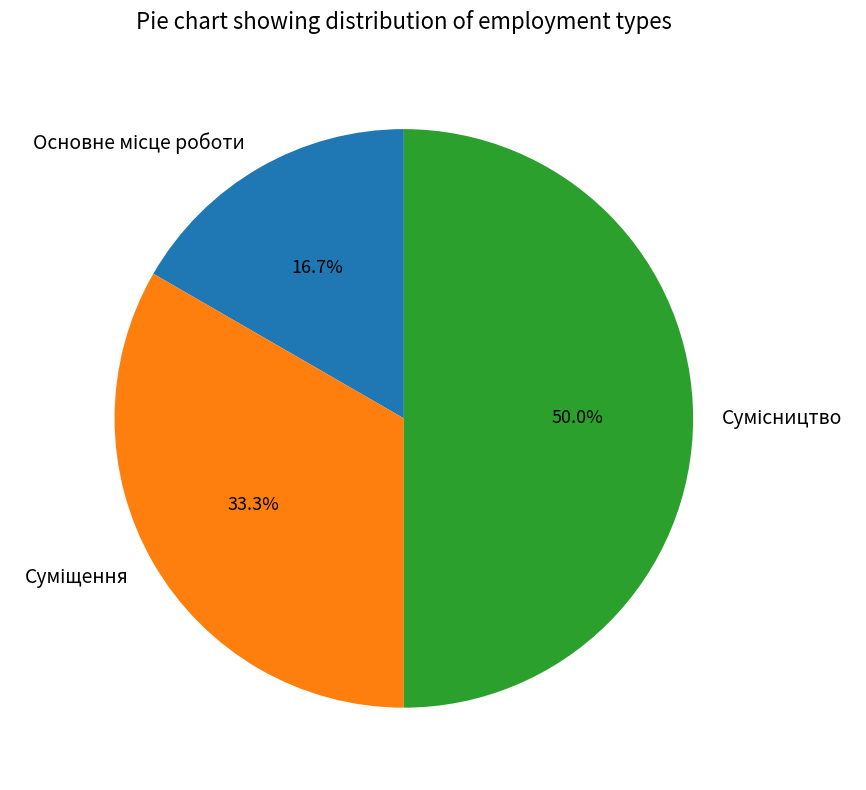

Is it true that Основне місце роботи is 17% of the pie?

True